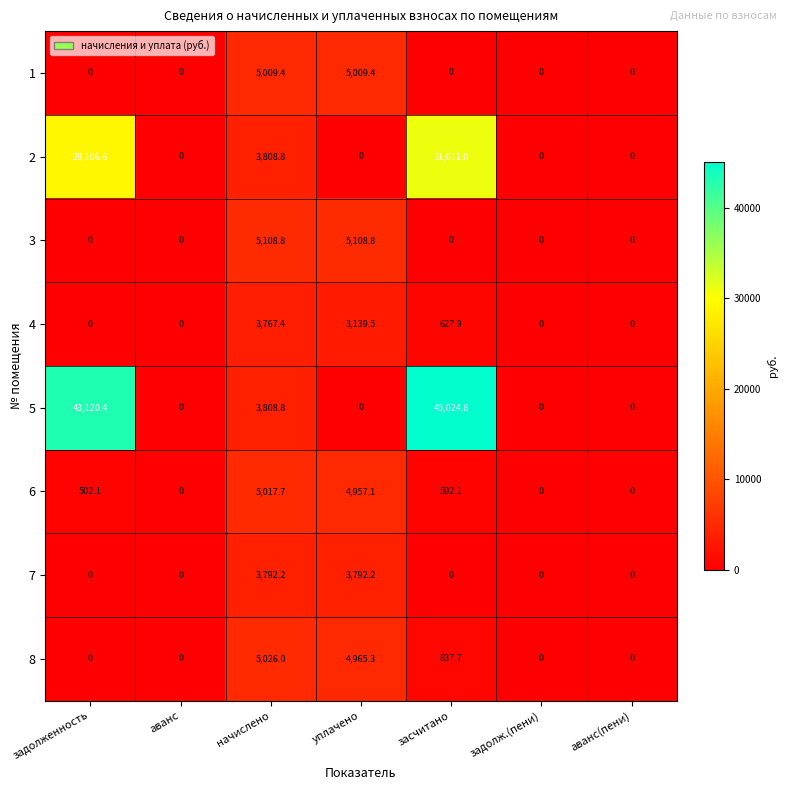

At which label does 6 first exceed 502?

задолженность